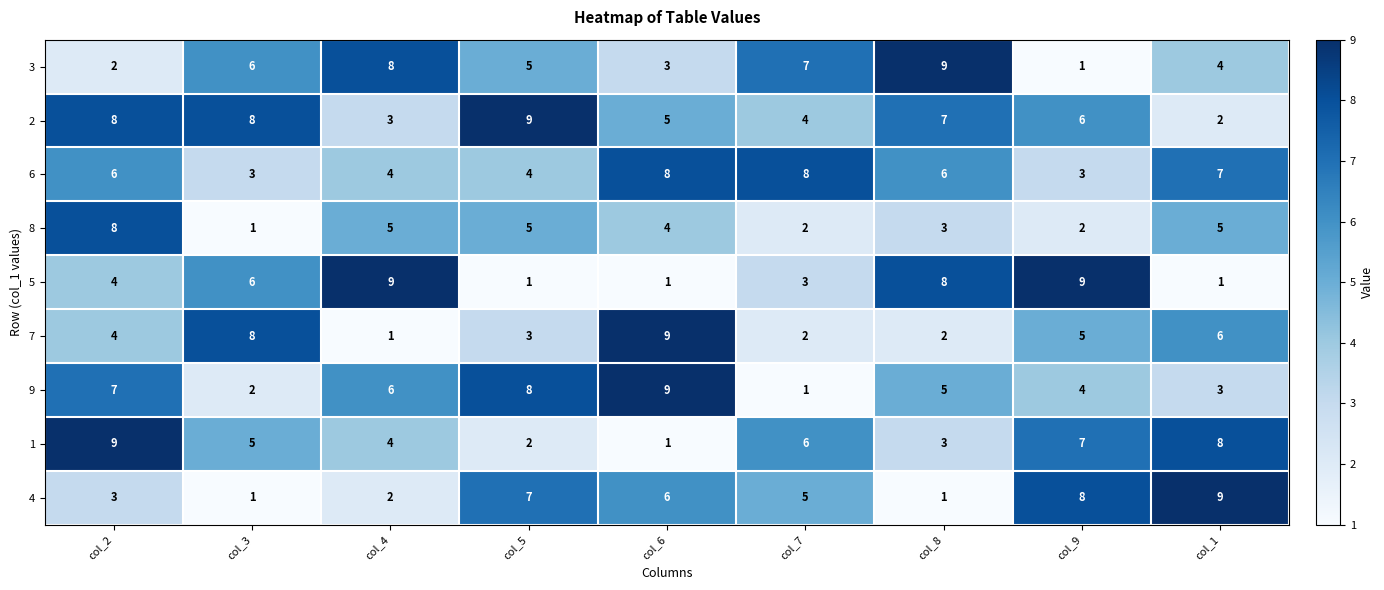

At which category is the sum across all series the highest?

col_2